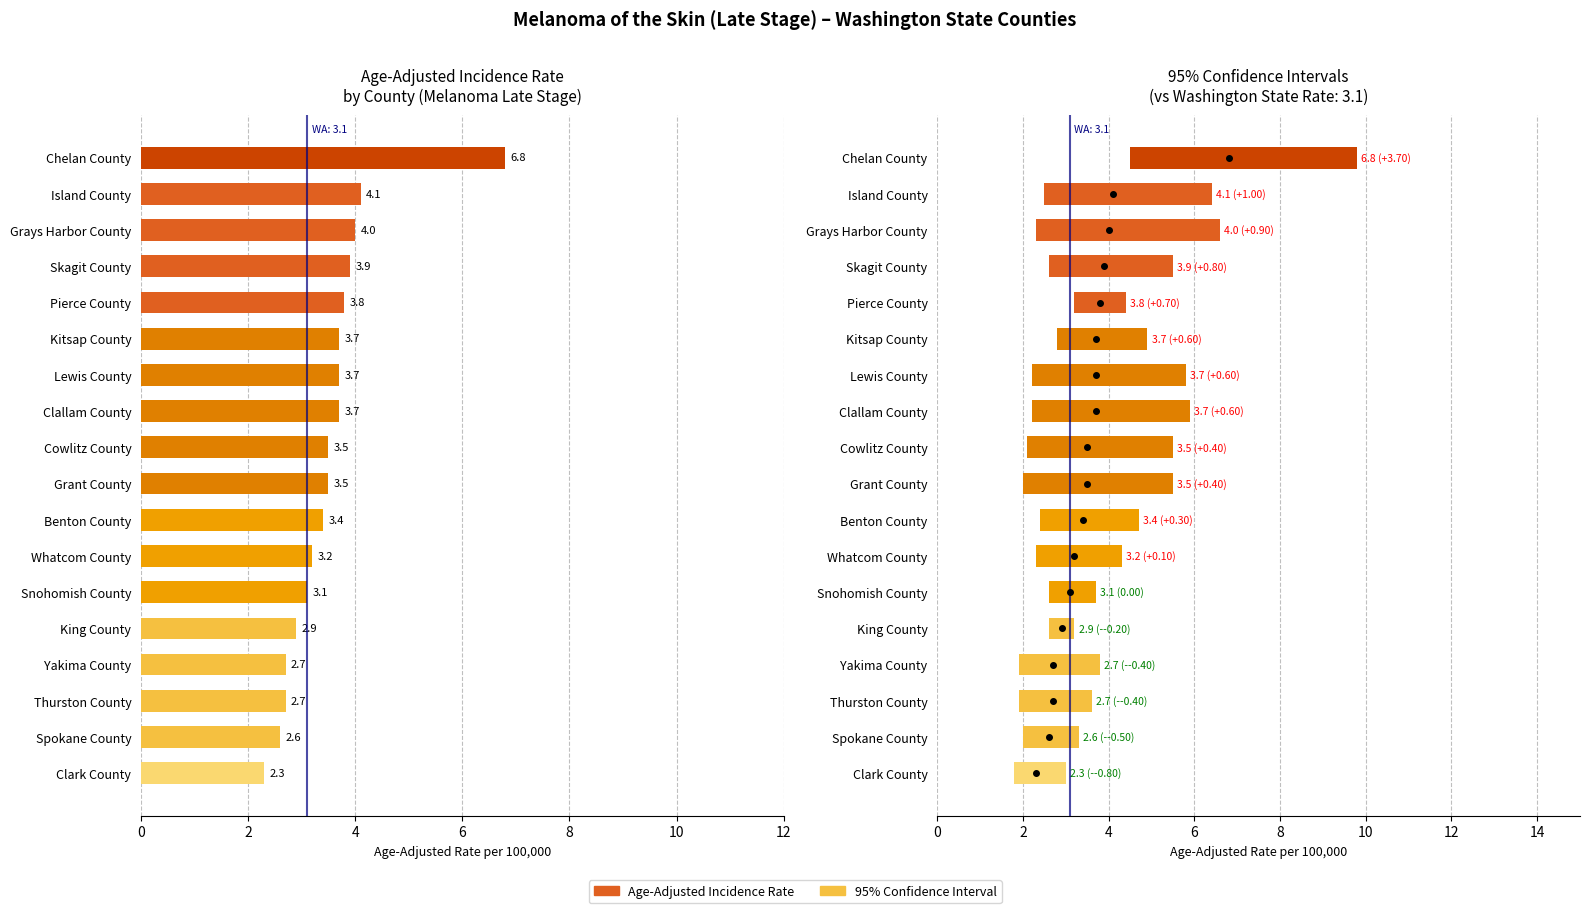

What is the approximate value at Cowlitz County?

3.5